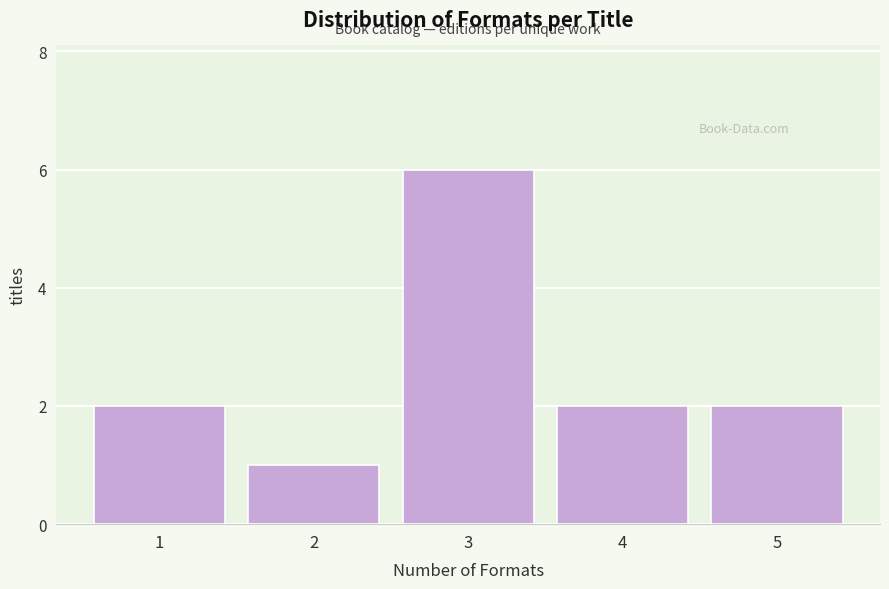

Reading left to right, transcribe all the data shown in this chart.

2	1	6	2	2